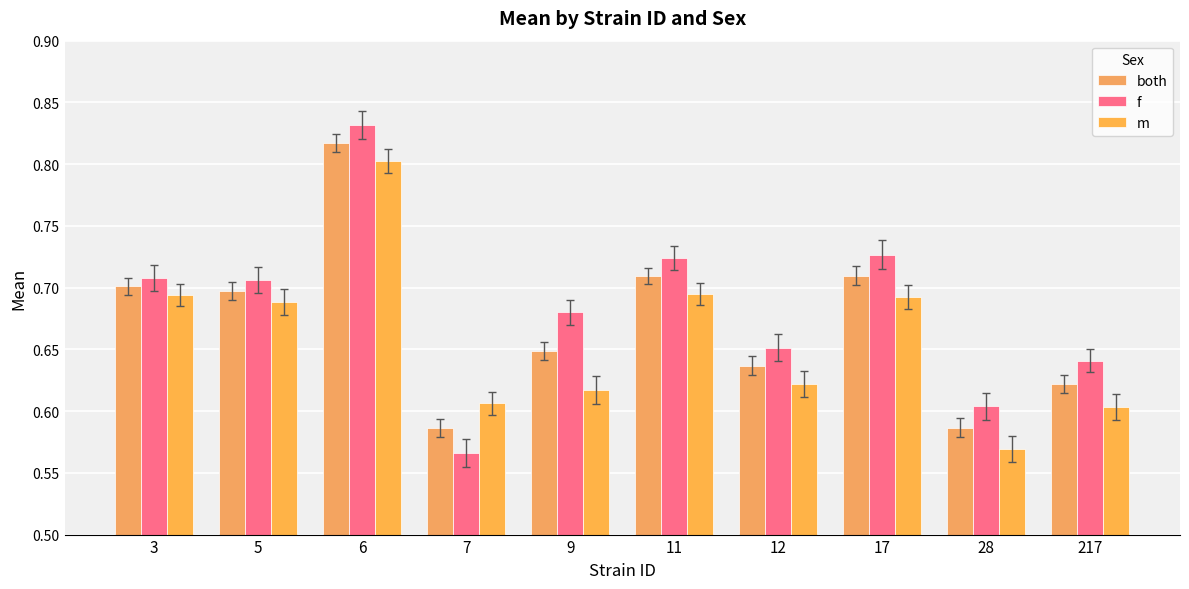

List the labels in order of m value, smallest first.

28, 217, 7, 9, 12, 5, 17, 3, 11, 6